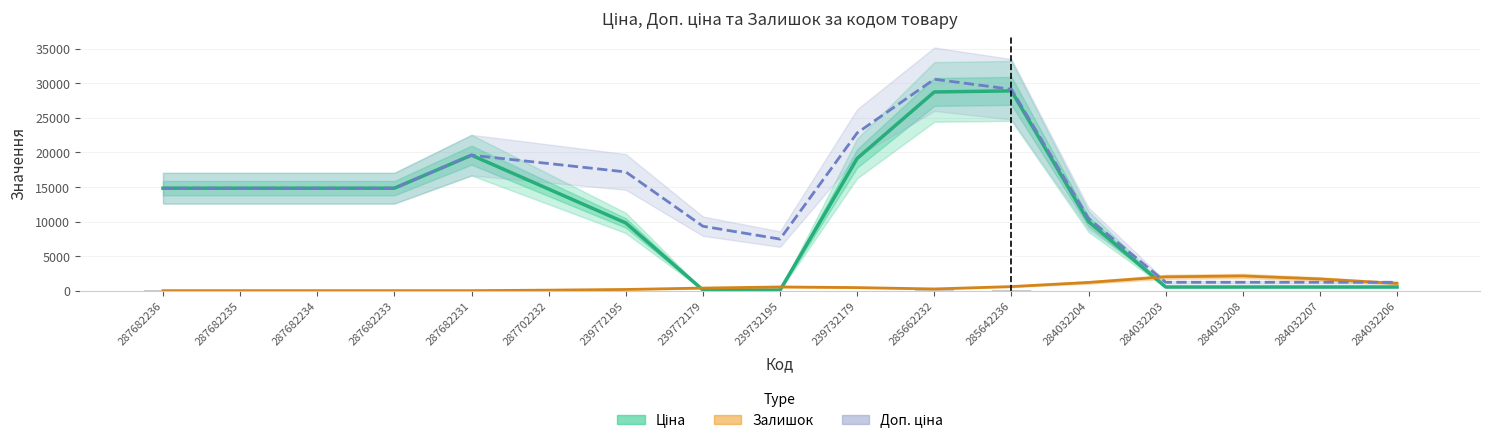

Is the value of Ціна at 284032207 greater than the value of Доп. ціна at 287702232?

No